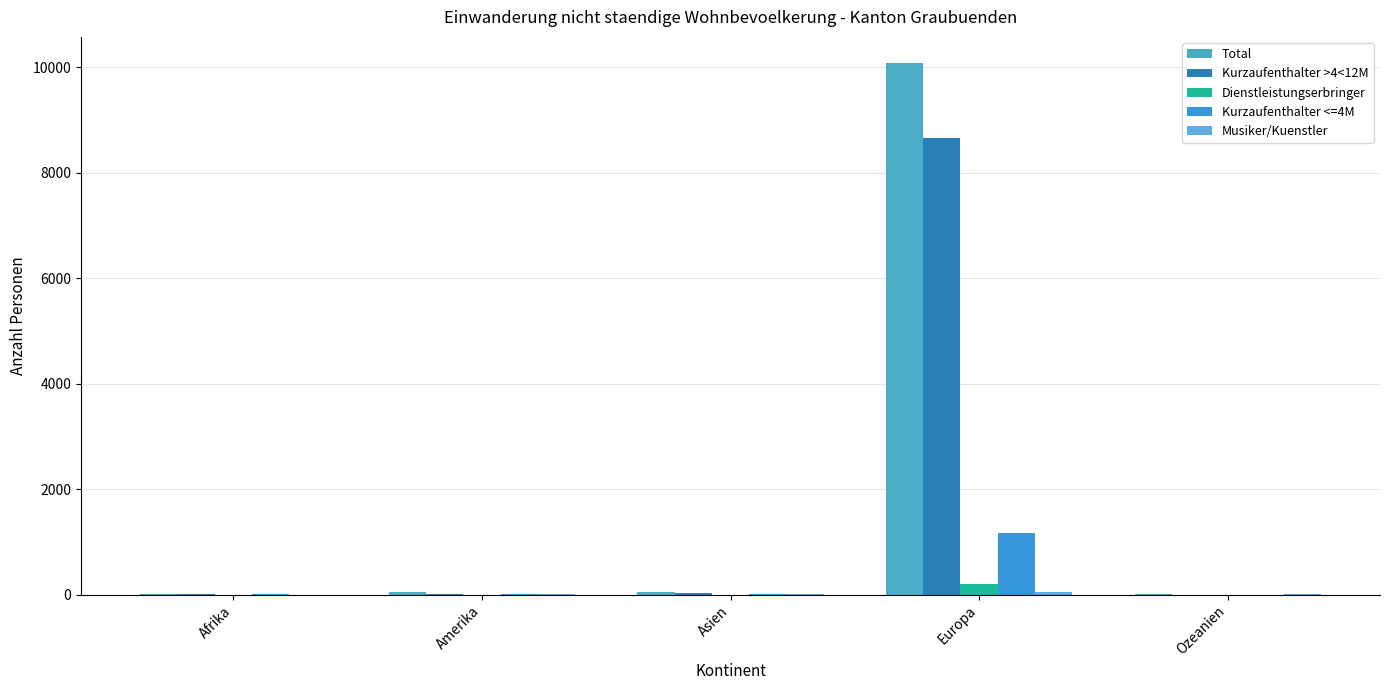

How many data points does each series have?

5